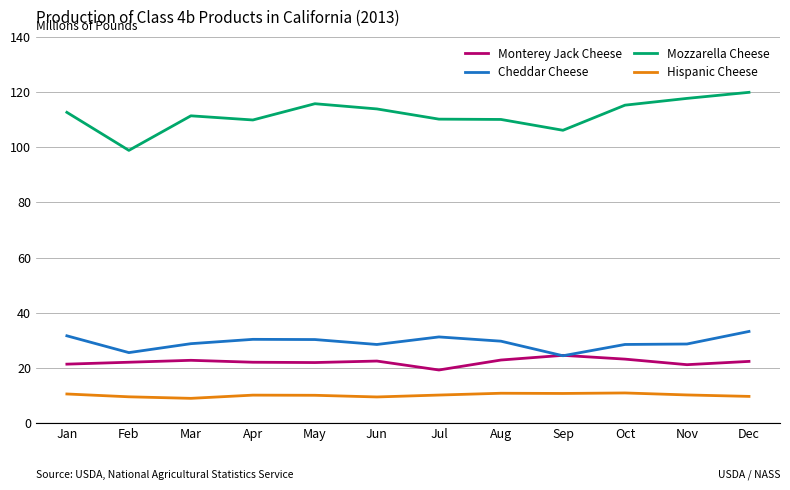

Which series has the largest total across all categories?

Mozzarella Cheese